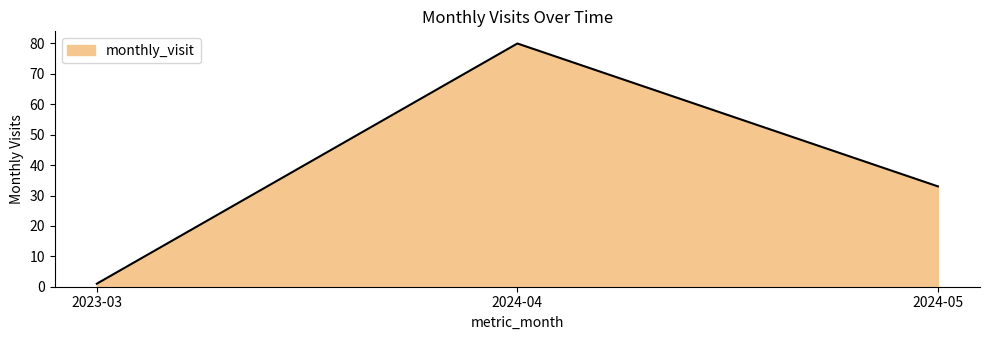

Between 2024-05 and 2023-03, which is larger?

2024-05